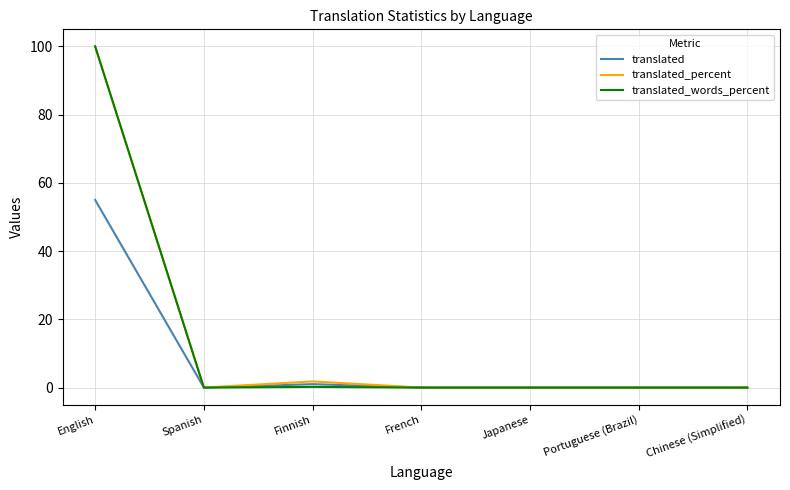

The translated_words_percent series shows 100.0 at English. True or false?

True